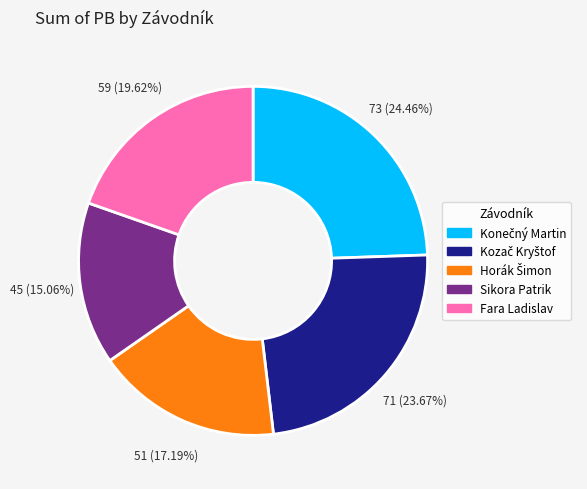

Combined, what portion of the pie is Fara Ladislav and Sikora Patrik?

34.7%